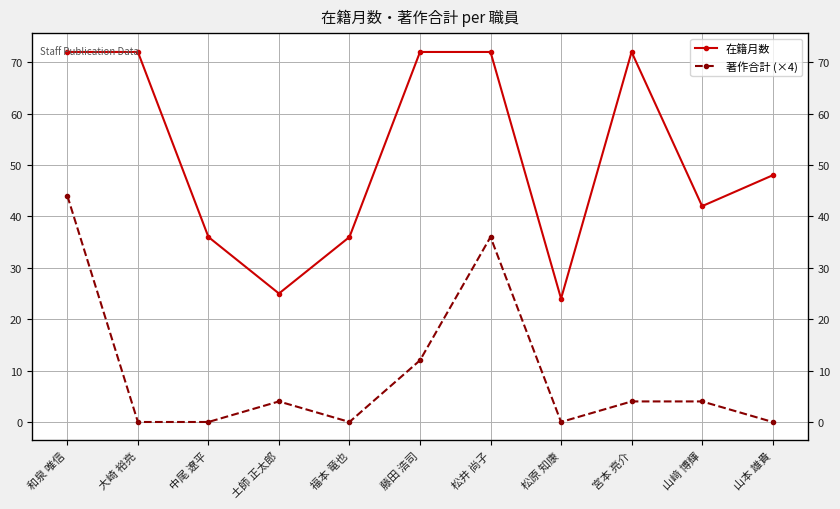

Where does the 在籍月数 series first go above 48?

和泉 唯信